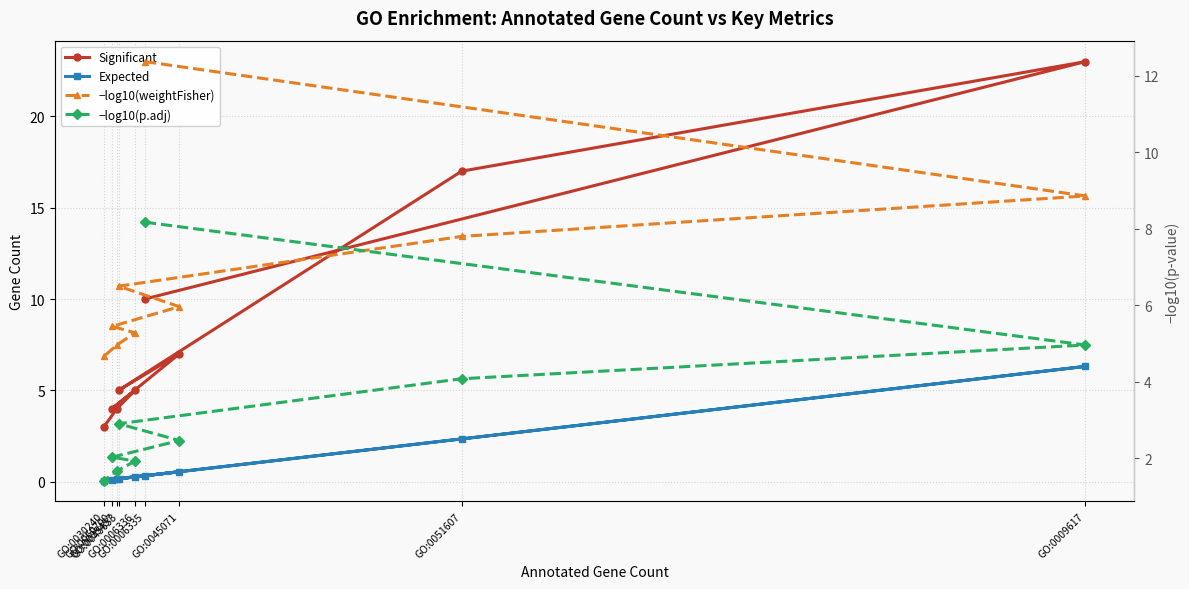

What is the difference between the second highest and minimum values in the Significant series?

14.0